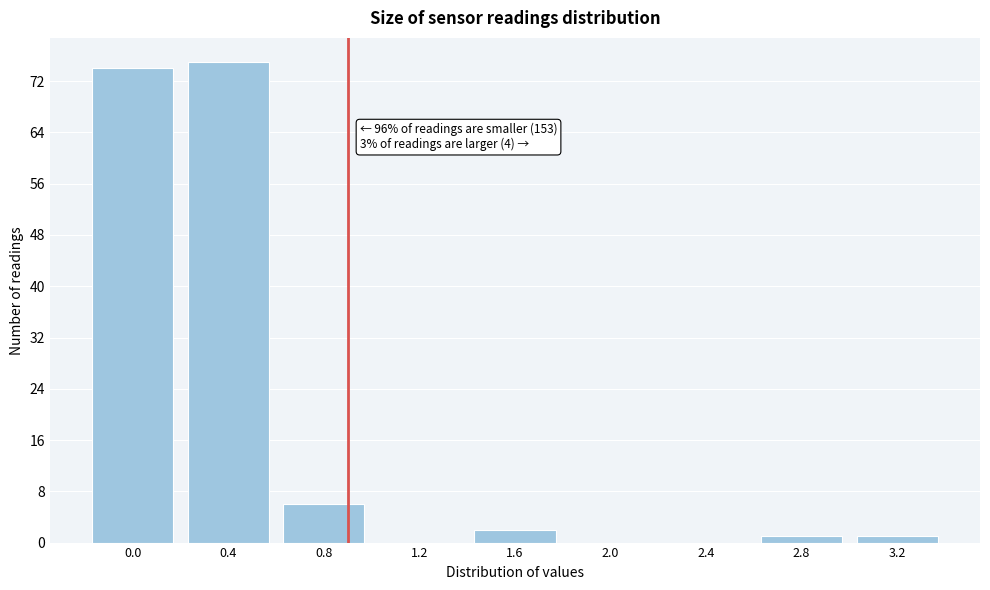

Reading right to left, extract all data points from this chart.

3.2=1	2.8=1	2.4=0	2.0=0	1.6=2	1.2=0	0.8=6	0.4=75	0.0=74